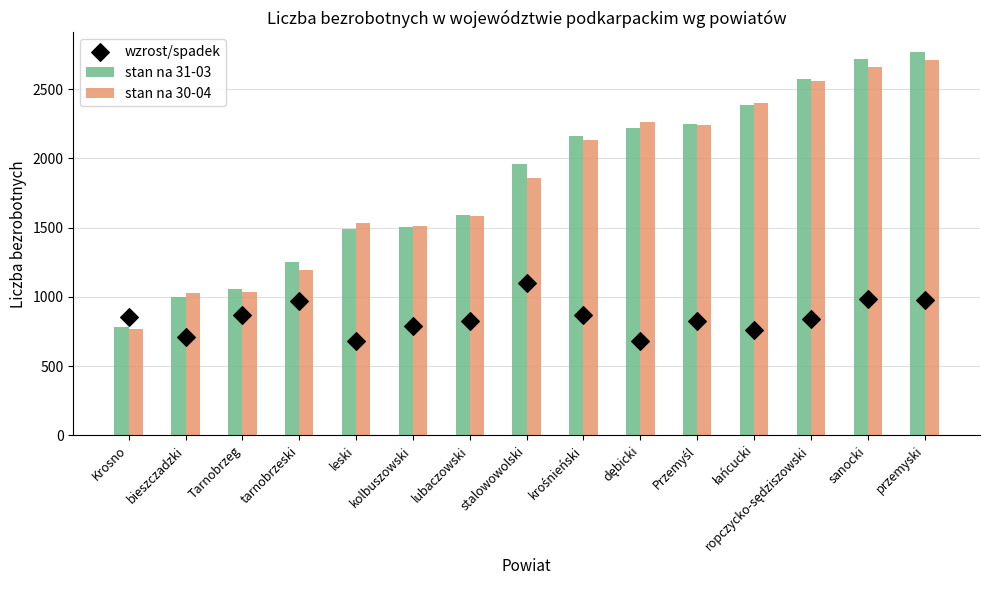

Is the value of stan na 30-04 at krośnieński greater than the value of wzrost/spadek at ropczycko-sędziszowski?

Yes